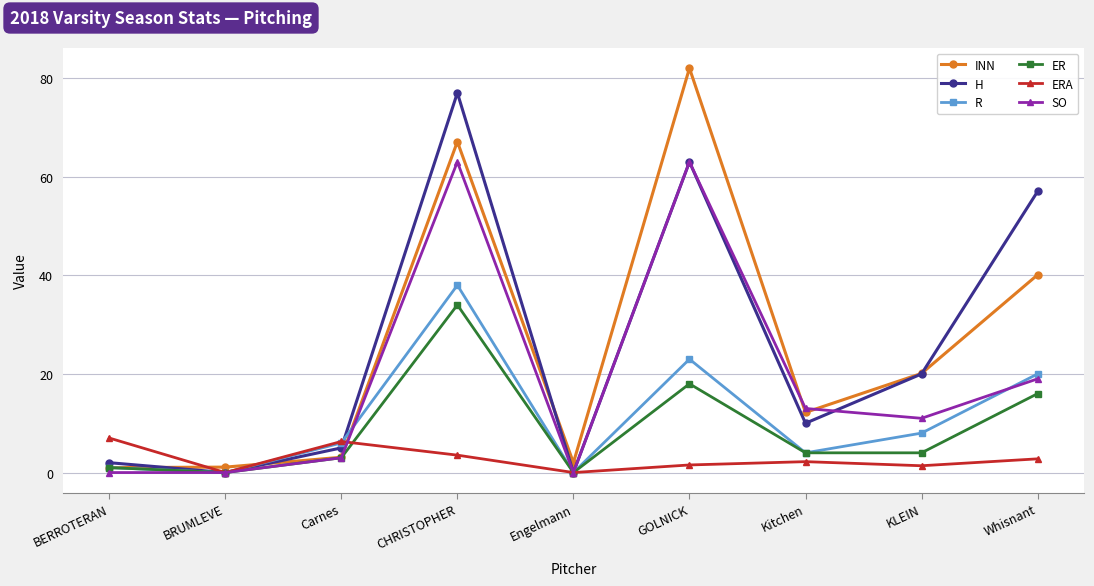

What position from the right is BRUMLEVE?

8